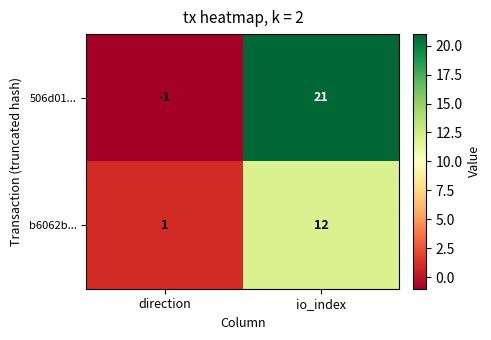

Between direction and io_index, which series saw the biggest shift?

506d01...